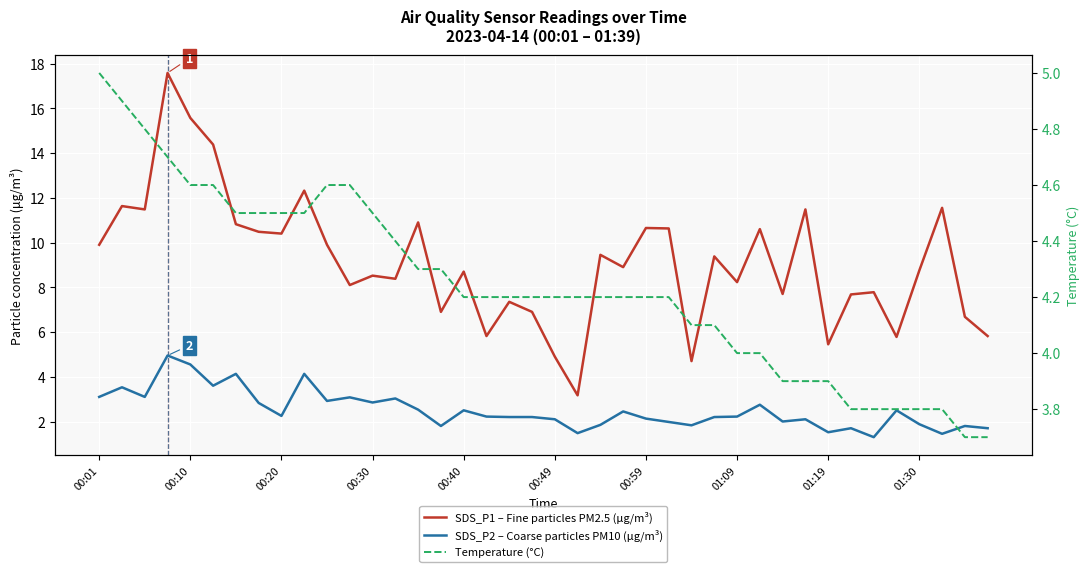

List the series in order of their overall mean, lowest first.

SDS_P2 – Coarse particles PM10 (μg/m³), Temperature (°C), SDS_P1 – Fine particles PM2.5 (μg/m³)